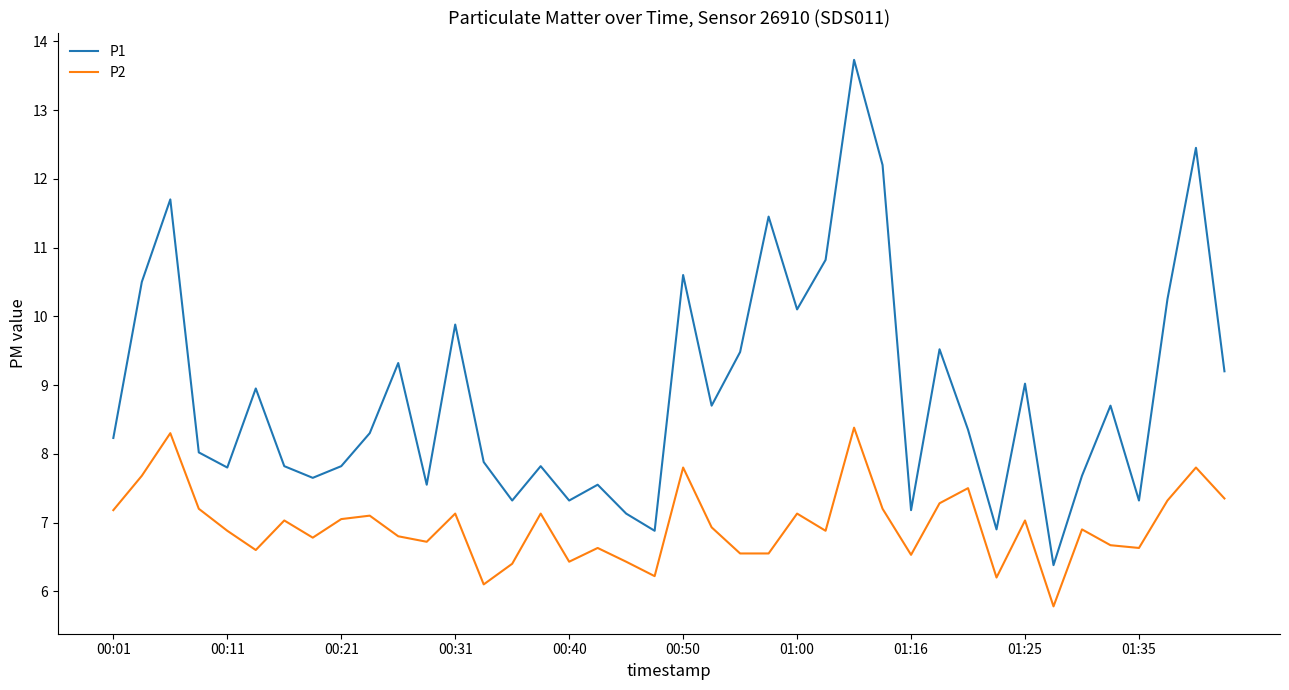

True or false: P1 and P2 intersect in this chart.

False